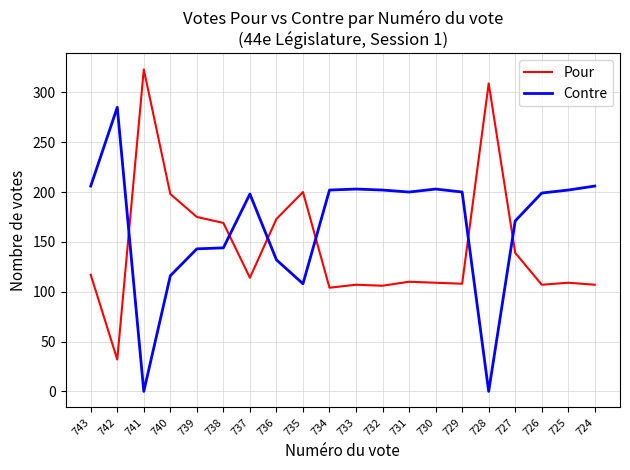

What is the difference between the highest and lowest values at 730?

94